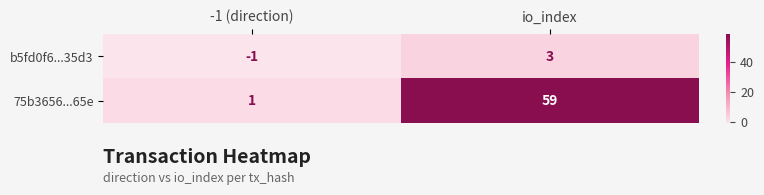

Which series changed the most between -1 (direction) and io_index?

75b3656...65e